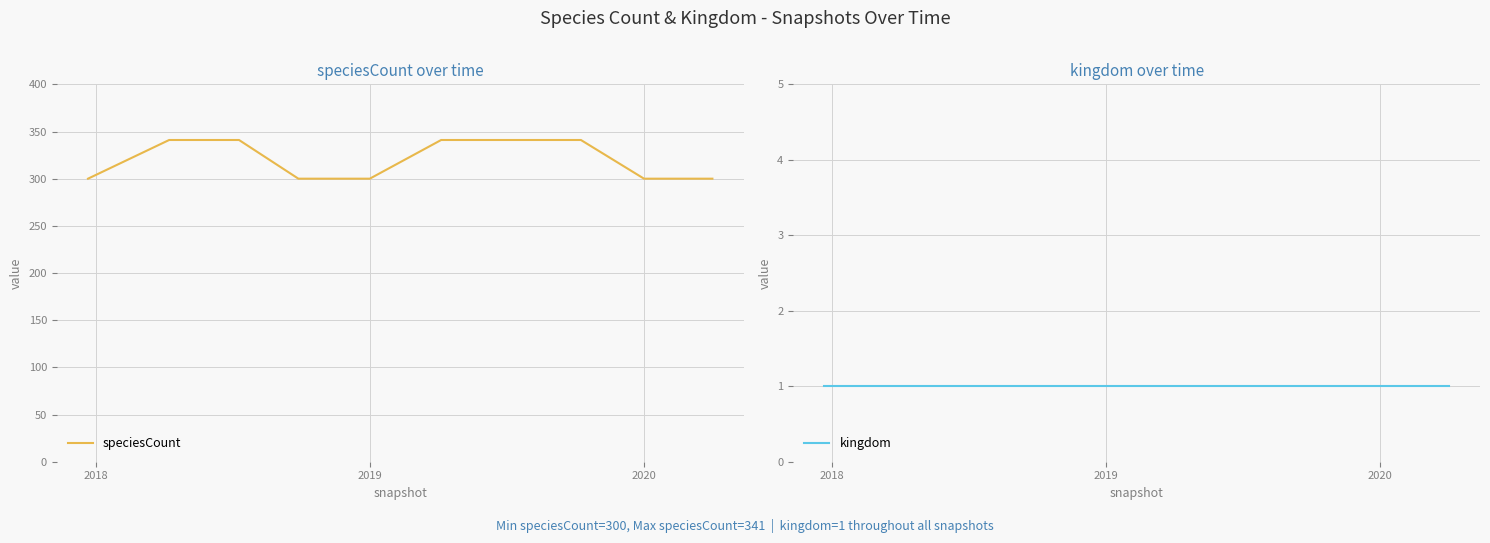

What is the maximum value for speciesCount?

341